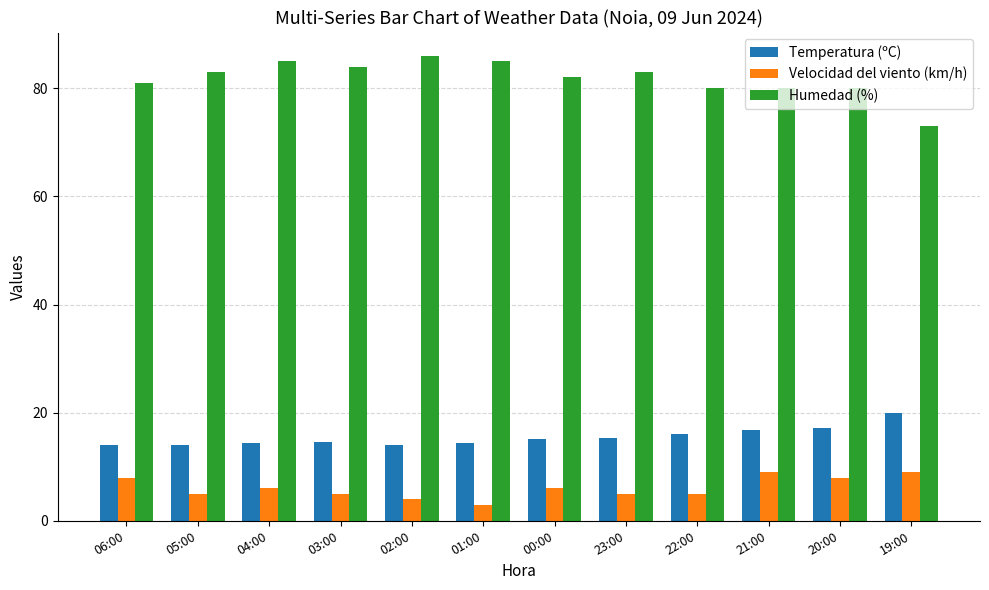

What is the label of the 1st bar from the left?

06:00